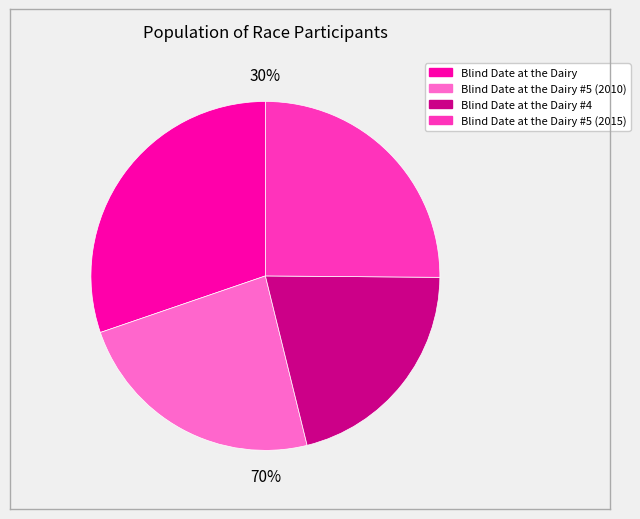

To the nearest percent, what portion does Blind Date at the Dairy #5 (2015) represent?

25%